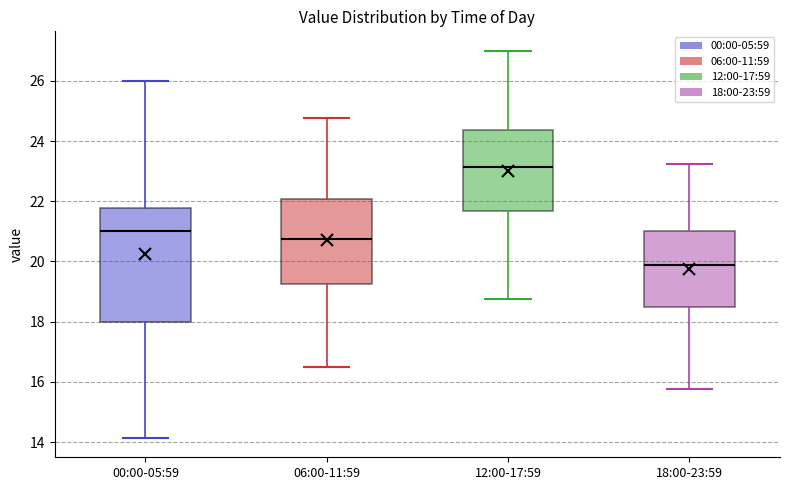

Reading left to right, read every box against the y-axis: the position of its median line, the range the box covers, and the ends of its whiskers. The values are not printed on the chart, so give them approximately, as read against the axis.

00:00-05:59: median 21.0, box 18.0 to 21.8, whiskers 14.2 to 26.0
06:00-11:59: median 20.8, box 19.2 to 22.0, whiskers 16.6 to 24.8
12:00-17:59: median 23.2, box 21.6 to 24.4, whiskers 18.8 to 27.0
18:00-23:59: median 19.8, box 18.6 to 21.0, whiskers 15.8 to 23.2